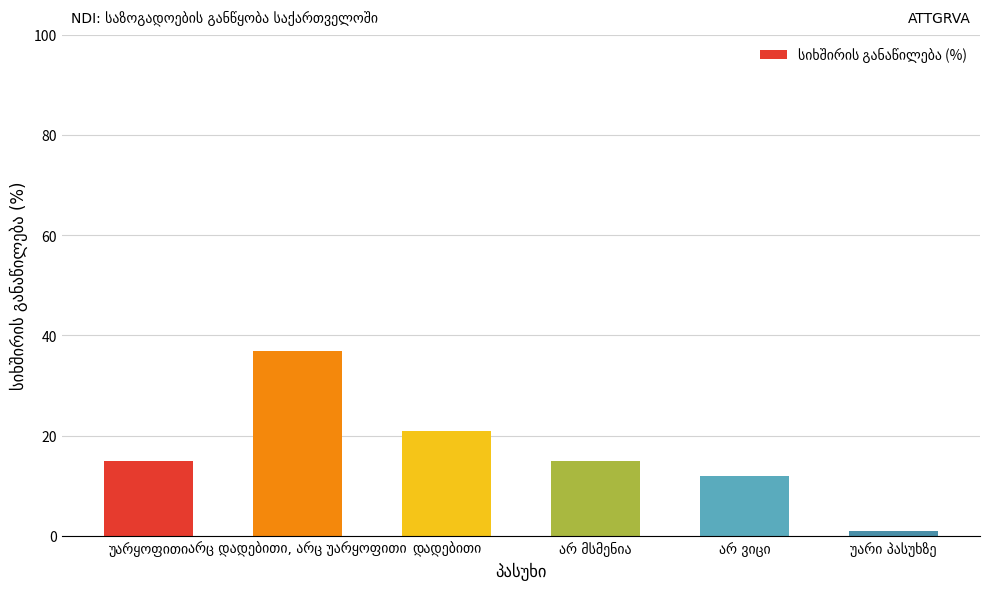

What is the value of the 4th bar from the left?

15